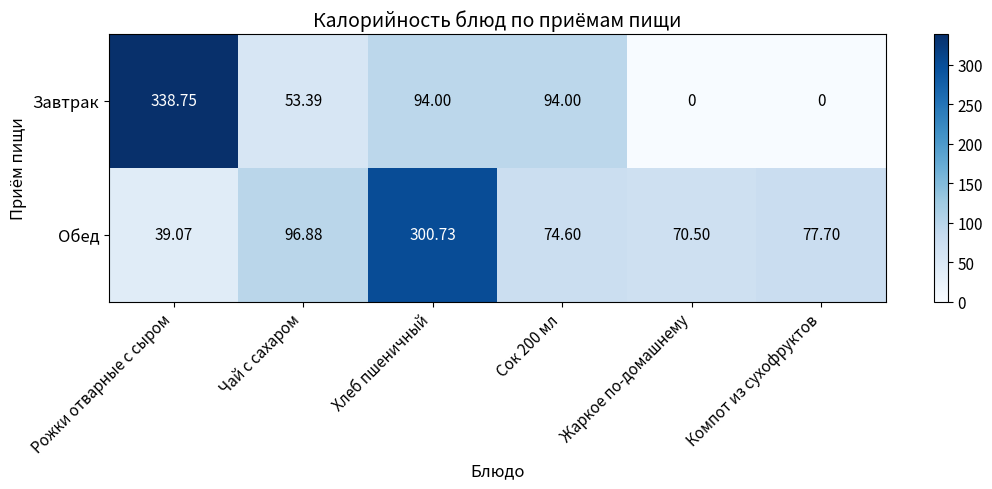

At Сок 200 мл, list the series in order from largest to smallest.

Завтрак, Обед